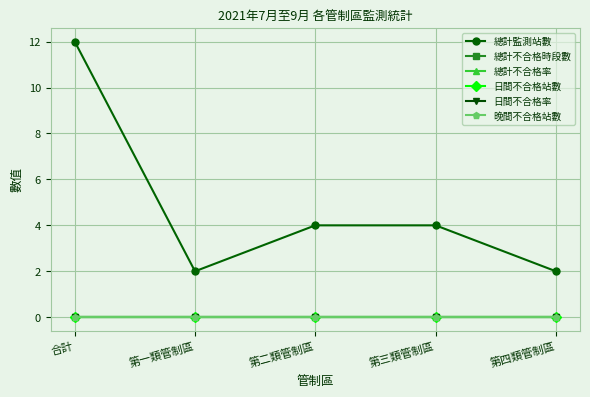

Is this an area chart (filled region under the line)?

No